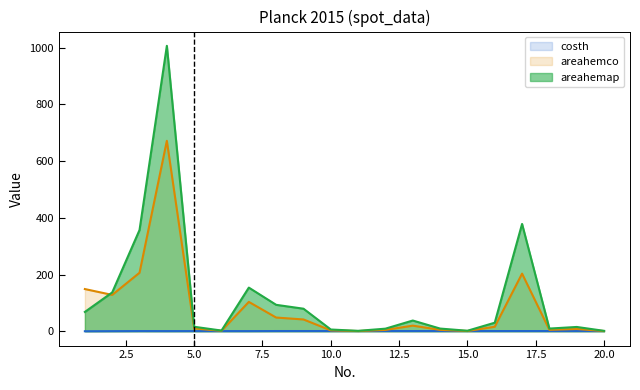

At which category is the sum across all series the highest?

4